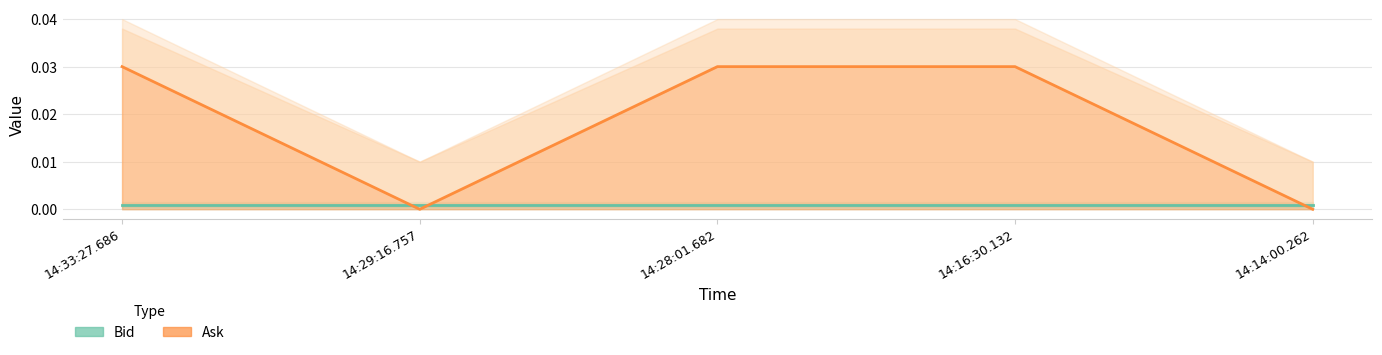

At which label is the value closest to 0?

14:29:16.757